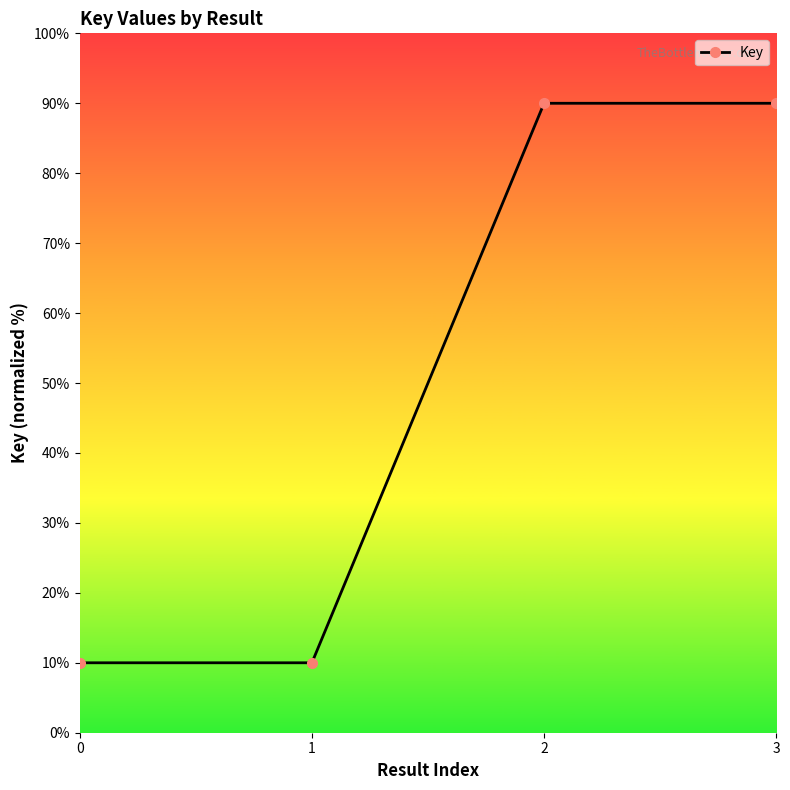

What is the average value?

50